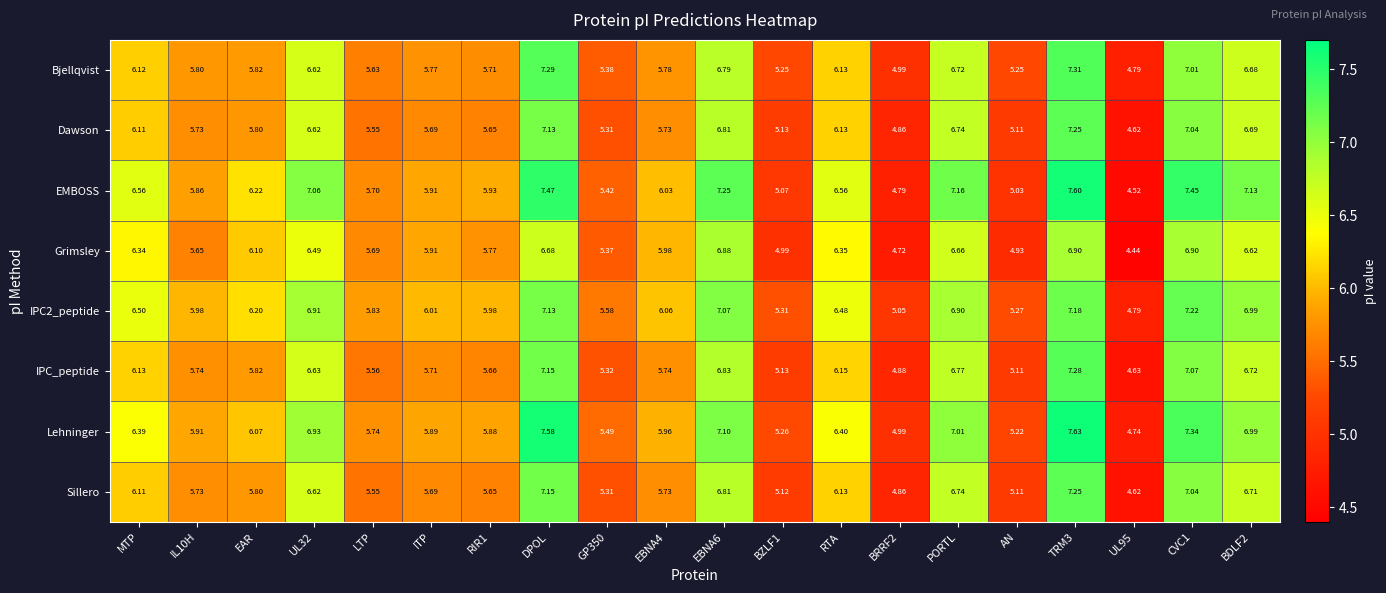

Which series has the largest range (max minus min)?

EMBOSS